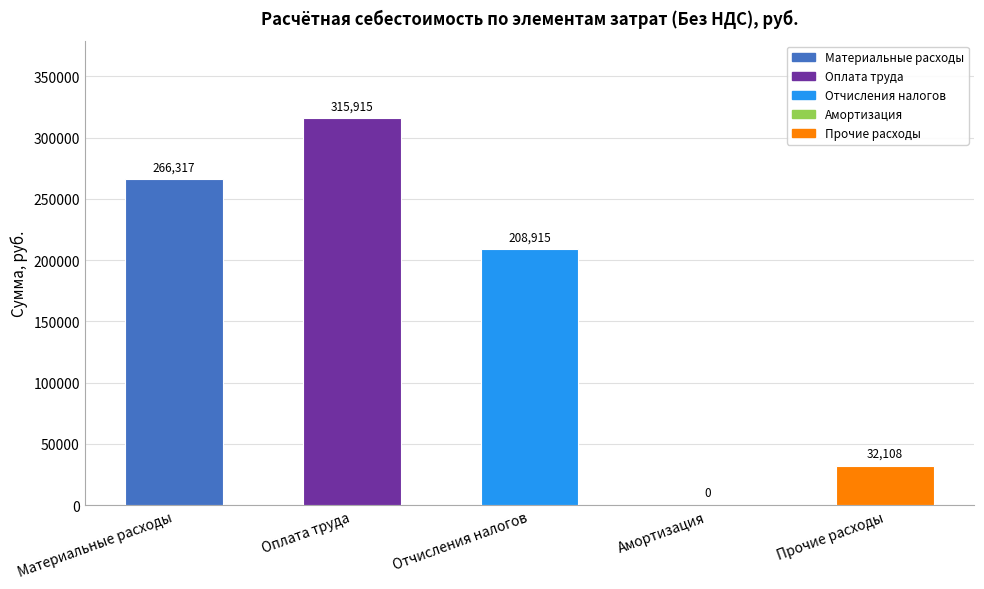

At which label is the value closest to 157957?

Отчисления налогов